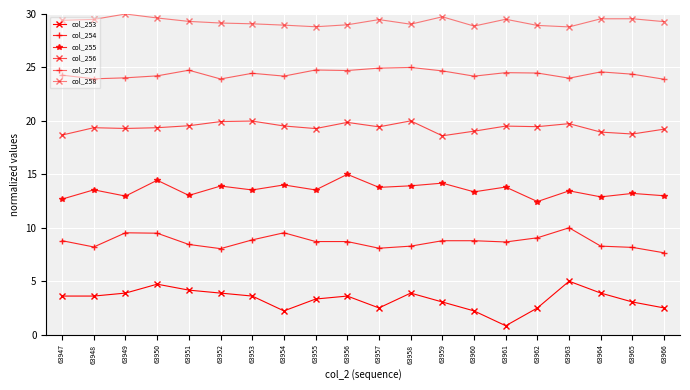

Which category has the lowest value in the col_257 series?

63966